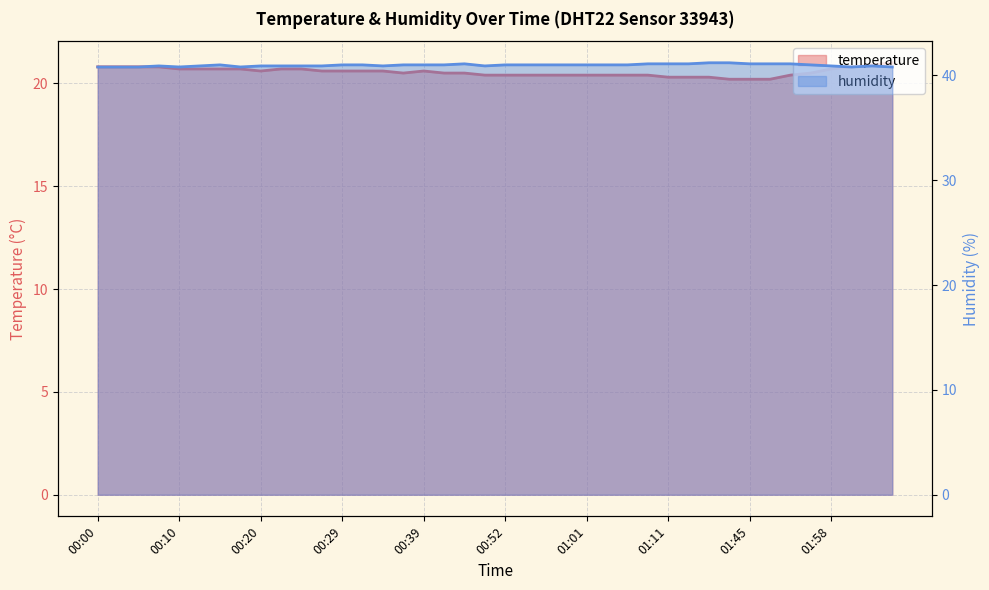

What is the difference between the second highest and minimum values in the humidity series?

0.4